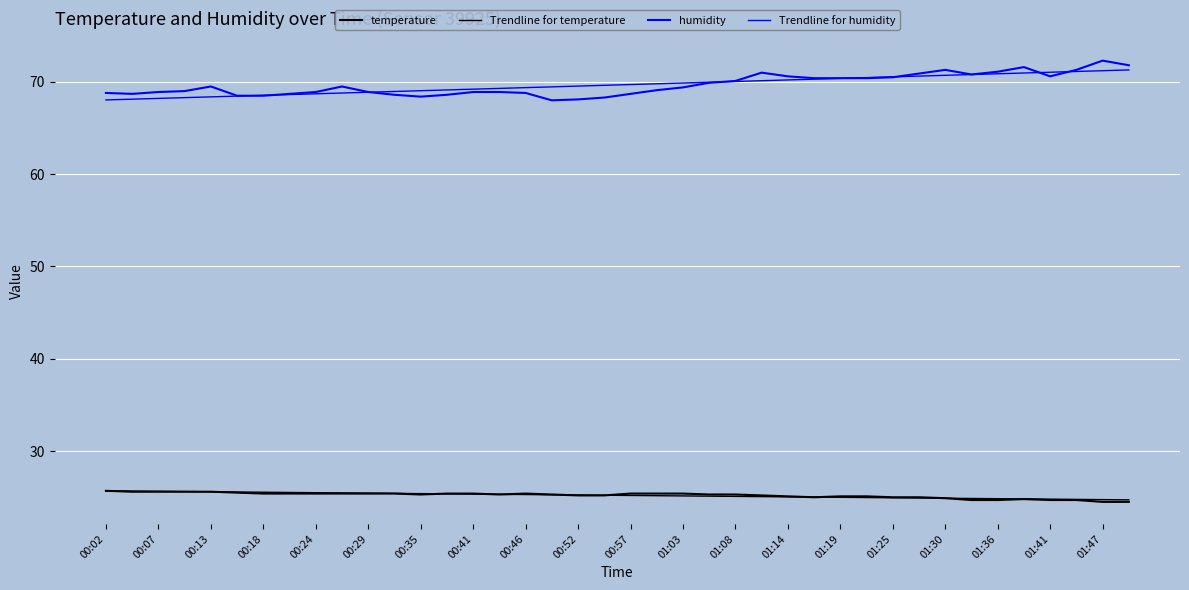

Where do humidity and Trendline for humidity first cross each other?

00:29 and 00:35